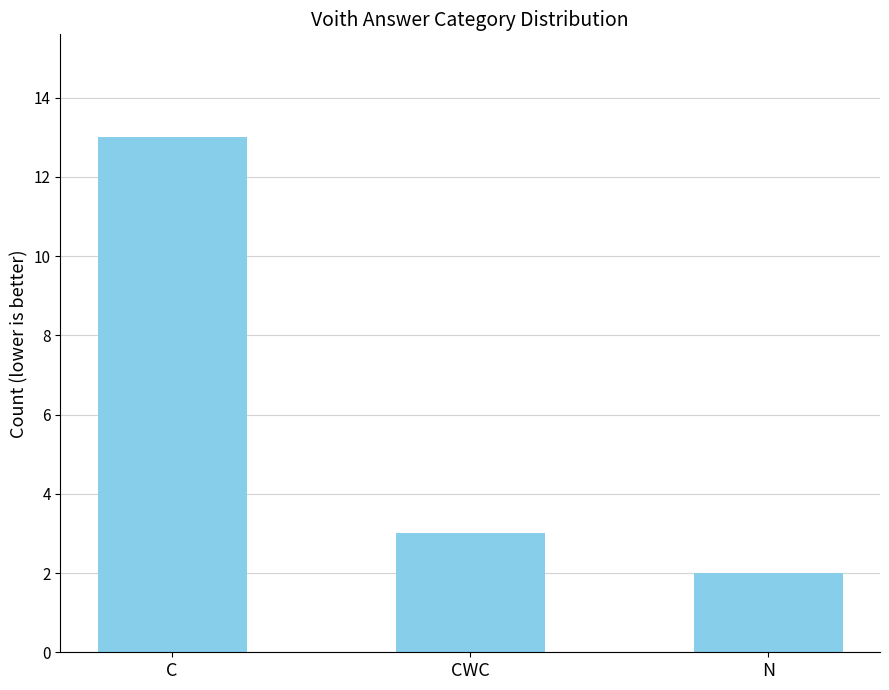

What position from the left is CWC?

2